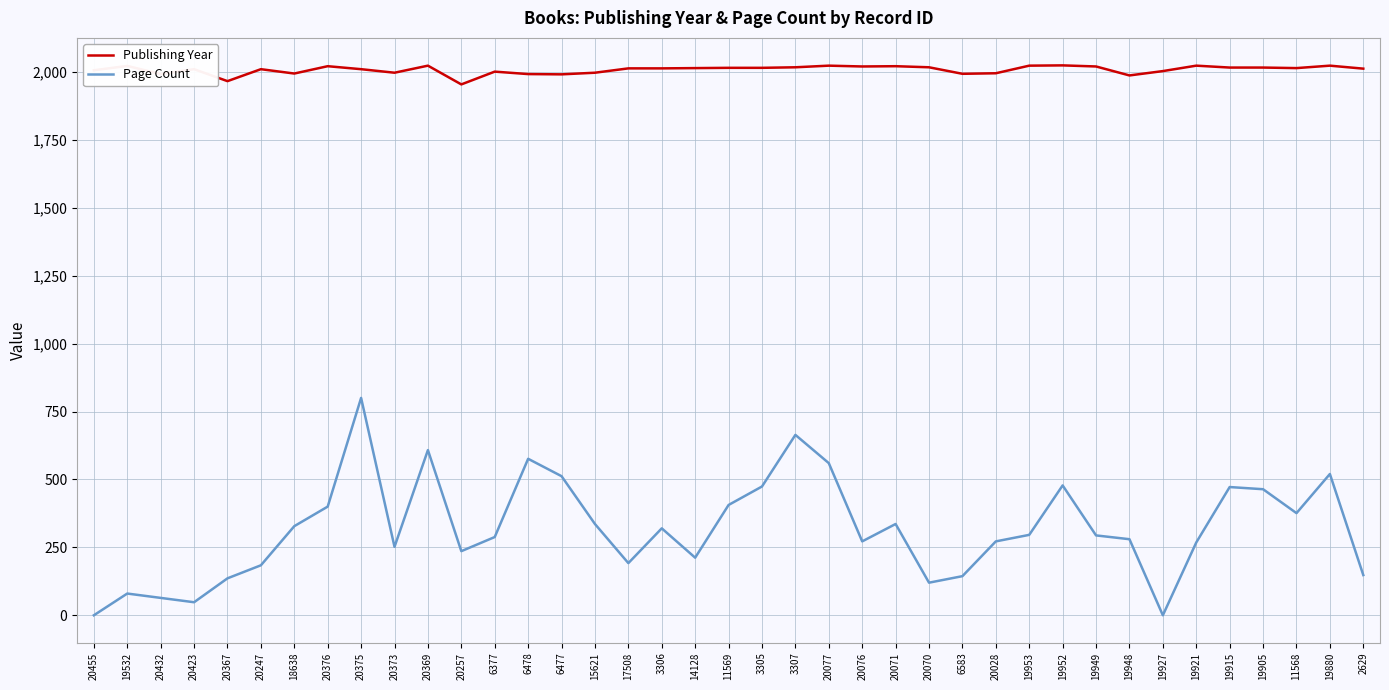

Rank the series by their maximum value, from lowest to highest.

Page Count, Publishing Year